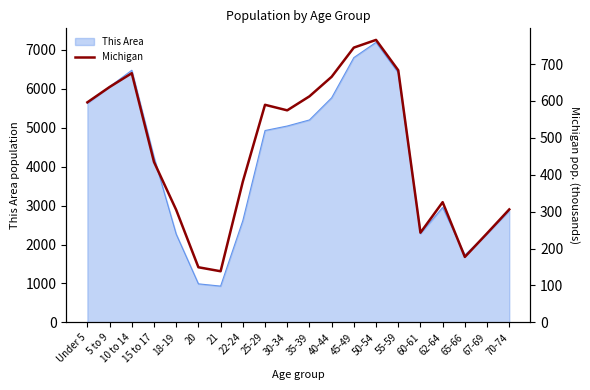

List the labels in order of value, largest first.

50-54, 45-49, 55-59, 10 to 14, 40-44, 5 to 9, 35-39, Under 5, 25-29, 30-34, 15 to 17, 22-24, 62-64, 70-74, 18-19, 60-61, 67-69, 65-66, 20, 21